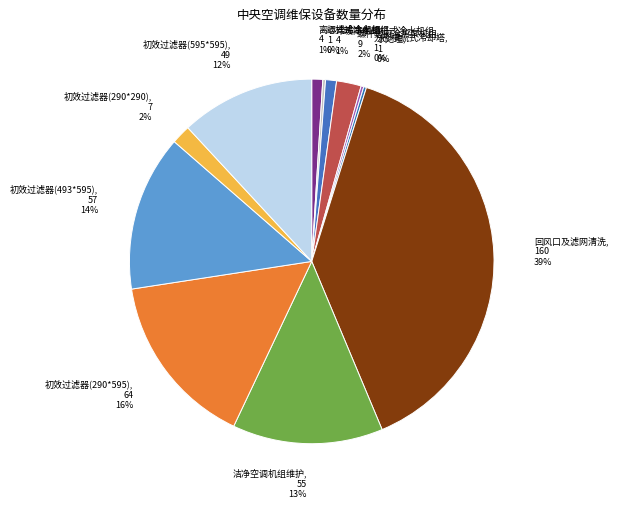

To the nearest percent, what is the difference between the largest and smallest slice percentages?

39%